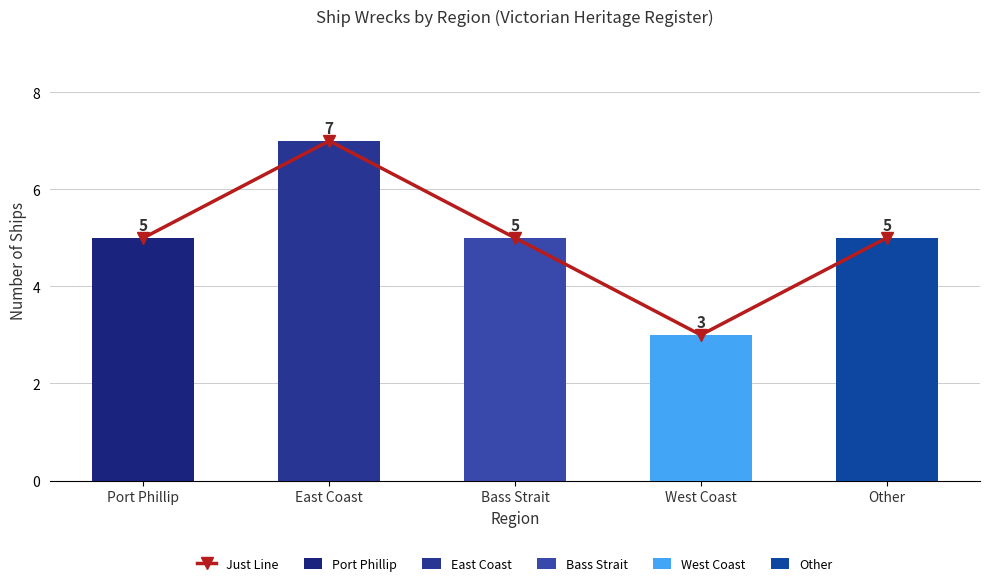

Reading left to right, list all the values displayed in this chart.

5	7	5	3	5